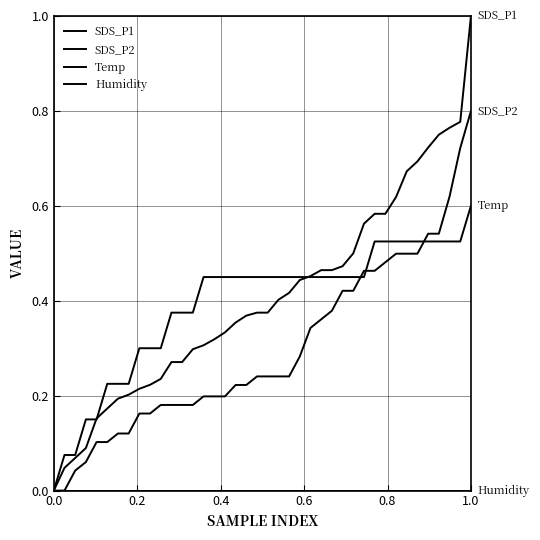

At which category is the sum across all series the highest?

1.0